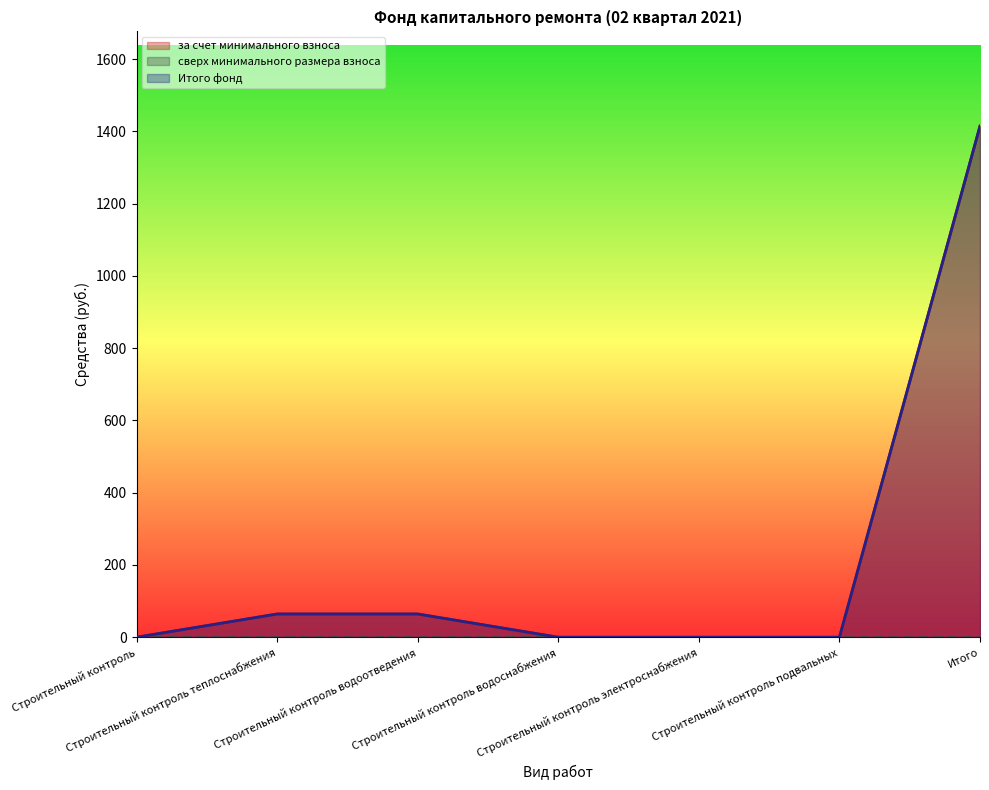

What is the label of the 5th point from the right?

Строительный контроль водоотведения